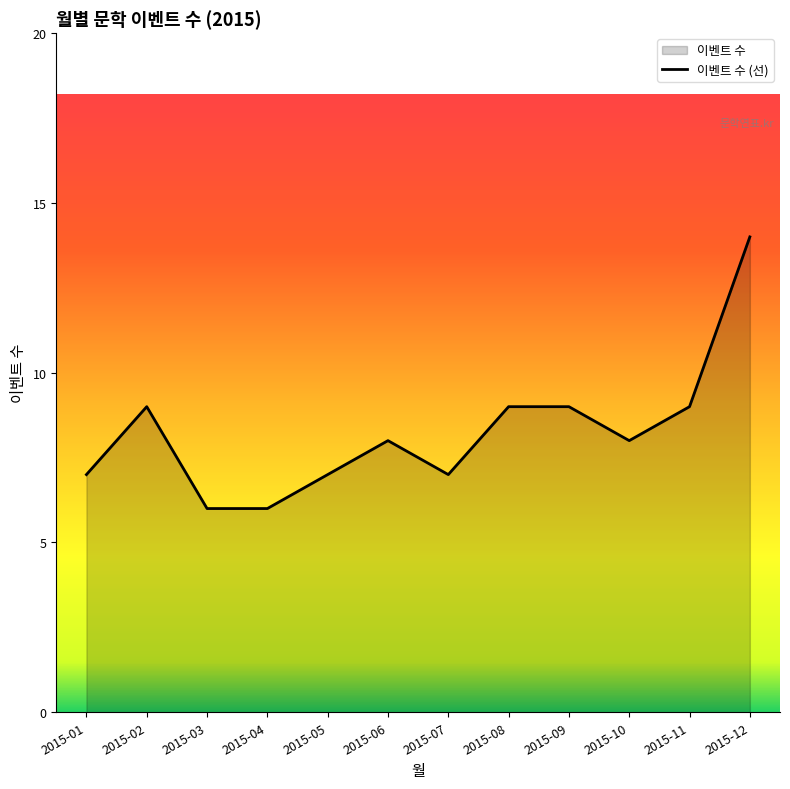

Does the chart display data point markers on the line(s)?

No